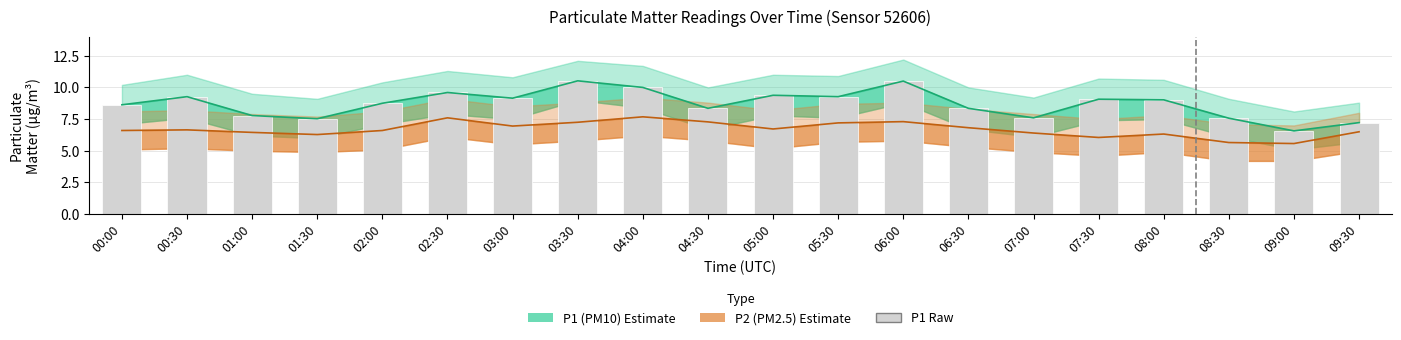

What is the change in value from 03:00 to 07:30?

-0.1